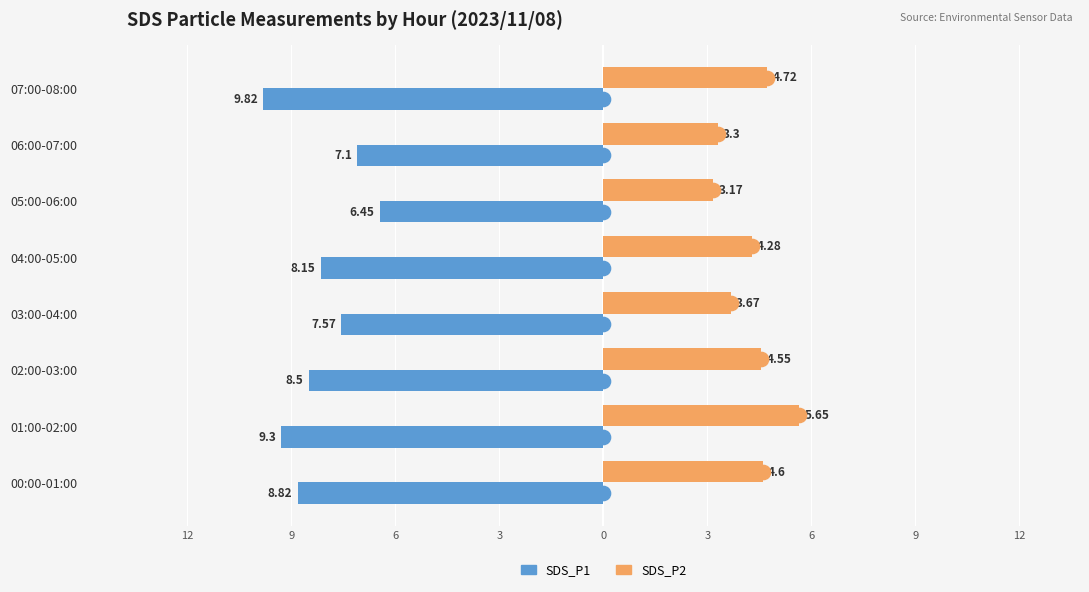

What are all the series names shown in the legend?

SDS_P1, SDS_P2